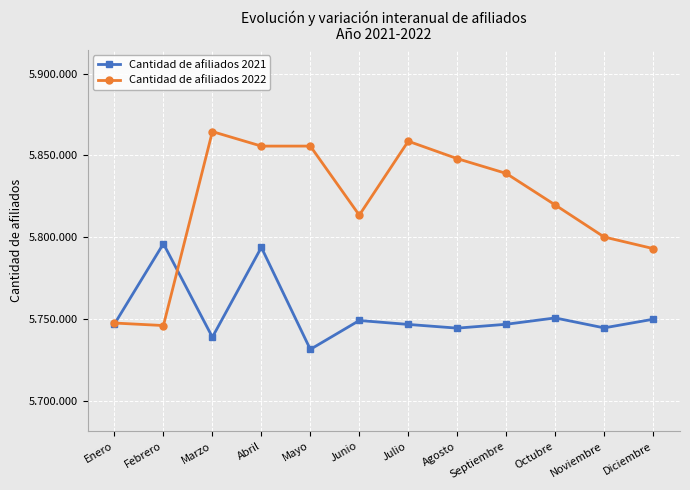

What is the value of the Cantidad de afiliados 2022 point at the 3rd from the left?

5864551